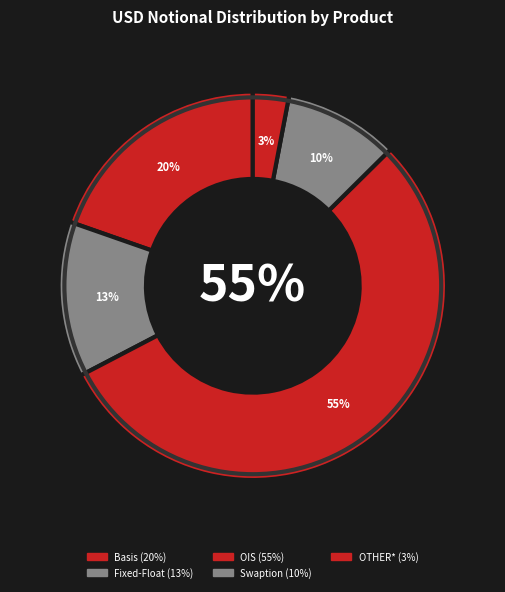

Is there a majority slice in this chart?

Yes